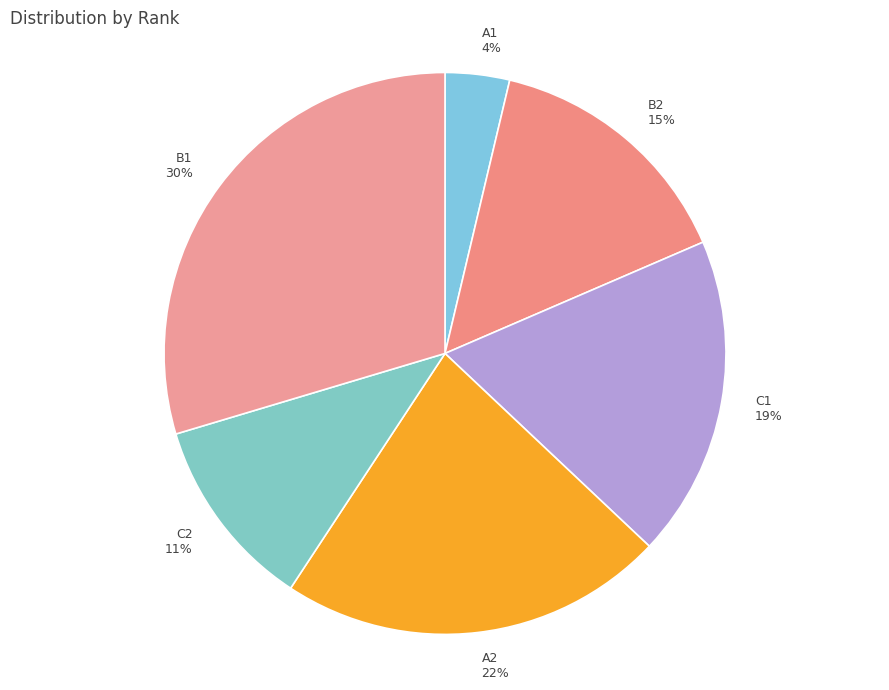

Is it true that B2 is 20% of the pie?

False